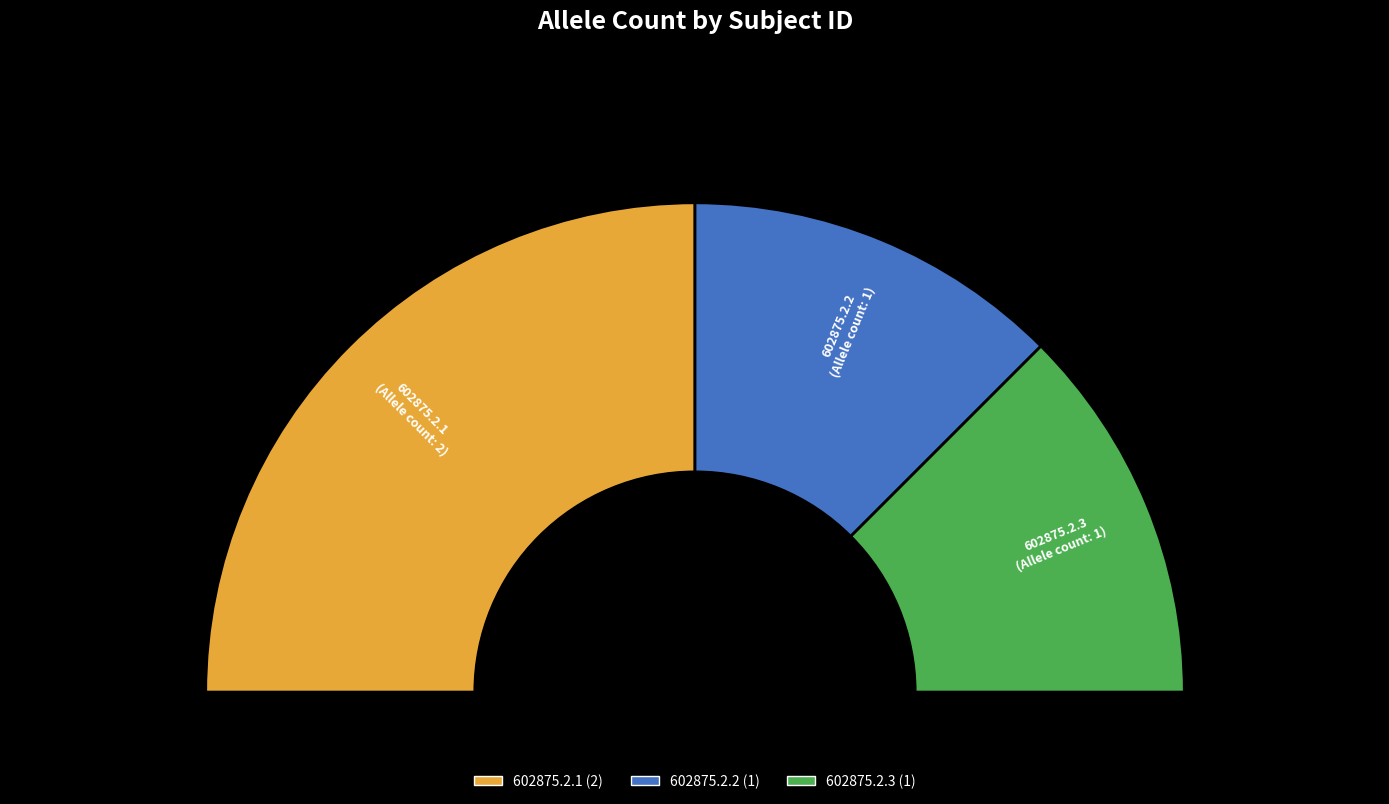

Do 602875.2.3 and 602875.2.2 together represent more than half of the pie?

No